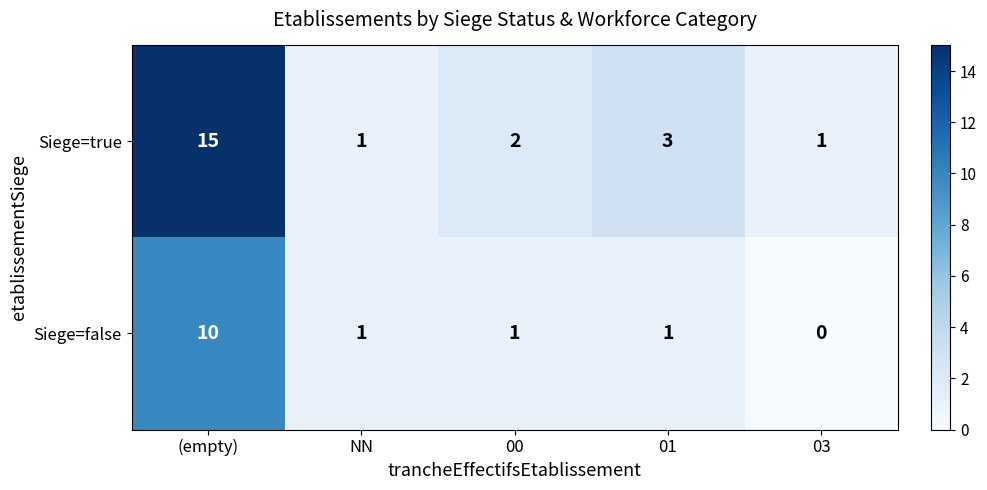

Which label corresponds to the smallest value in the chart?

03